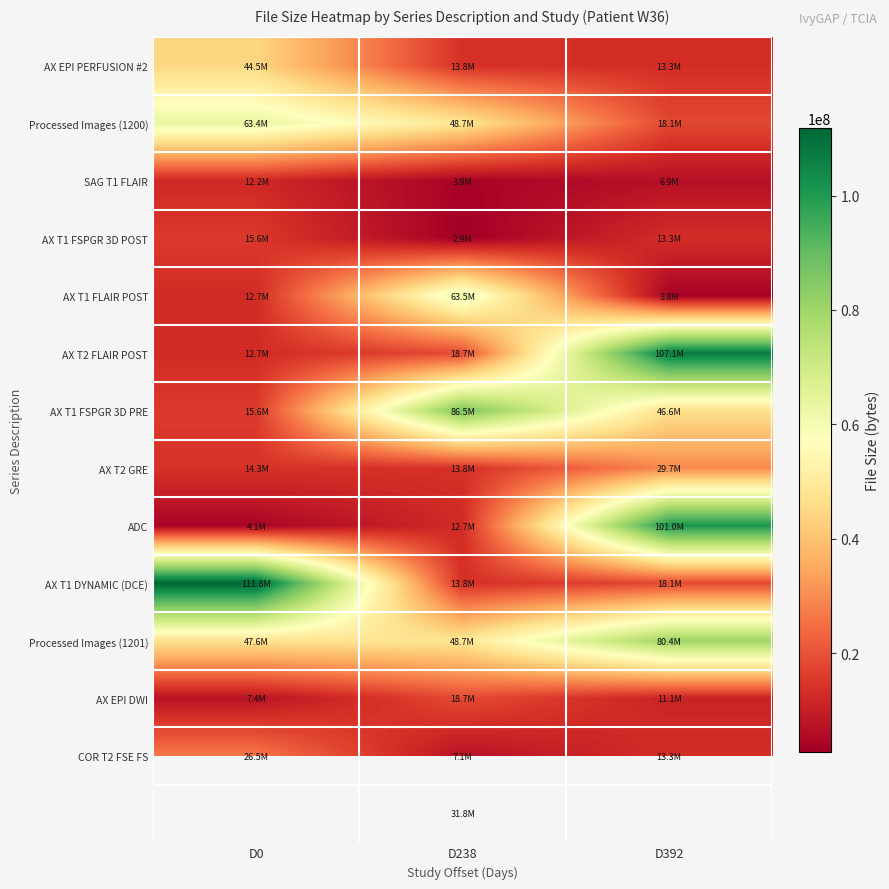

Where is AX T1 FSPGR 3D PRE nearest to the value 51056128?

D392